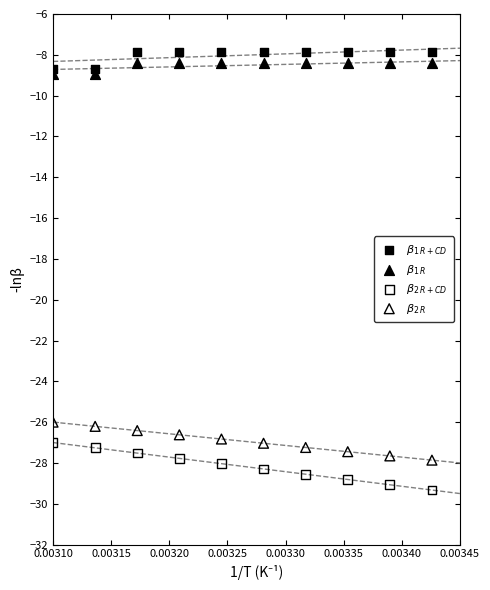

Across all data points, what is the range of Y values (max minus min)?

21.5